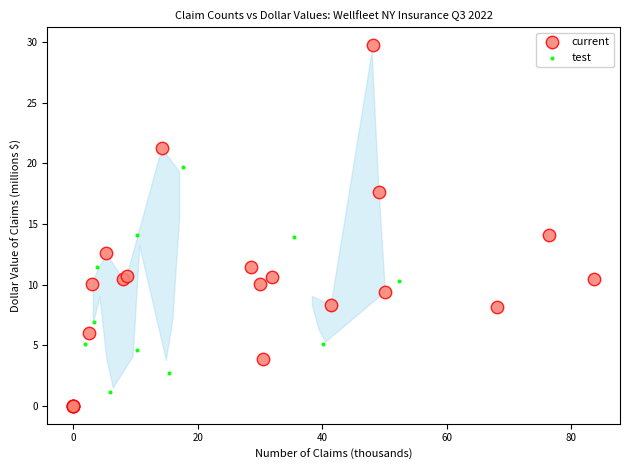

What are all the series names shown in the legend?

current, test